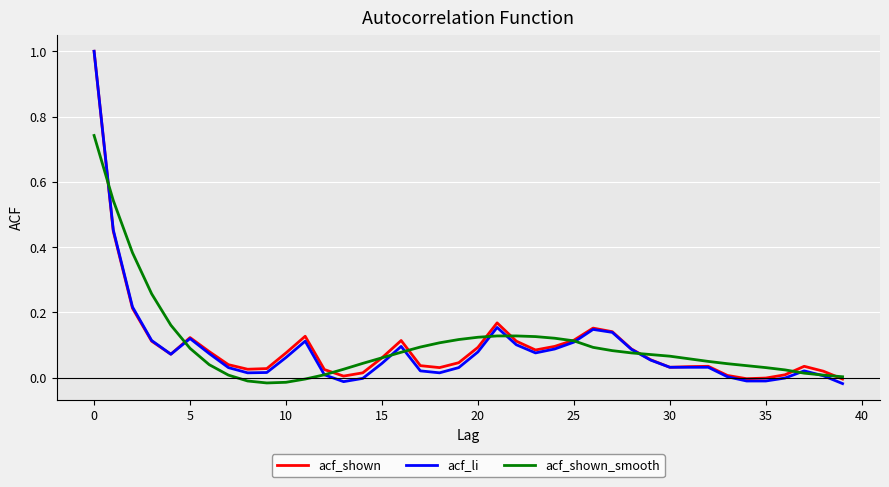

Which series has the largest range (max minus min)?

acf_li